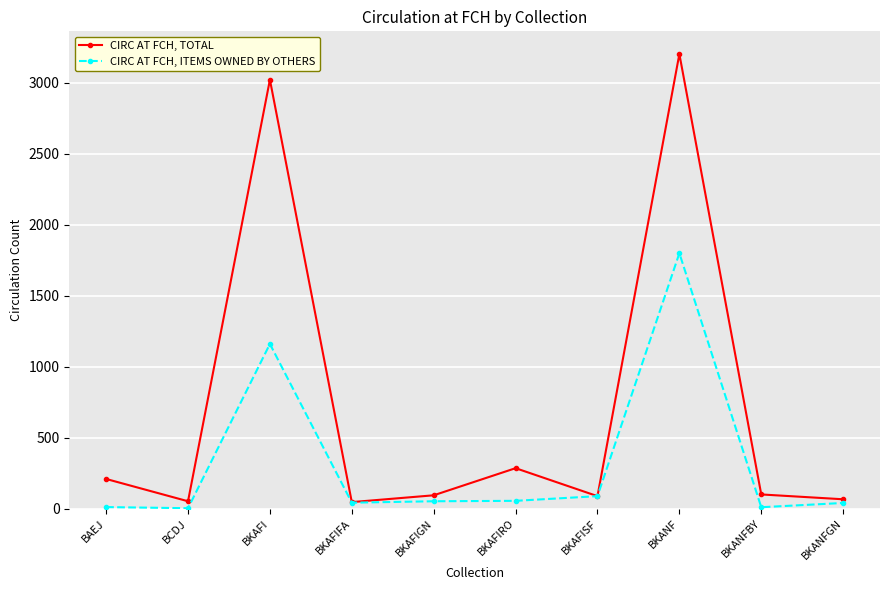

Which series has the largest range (max minus min)?

CIRC AT FCH, TOTAL